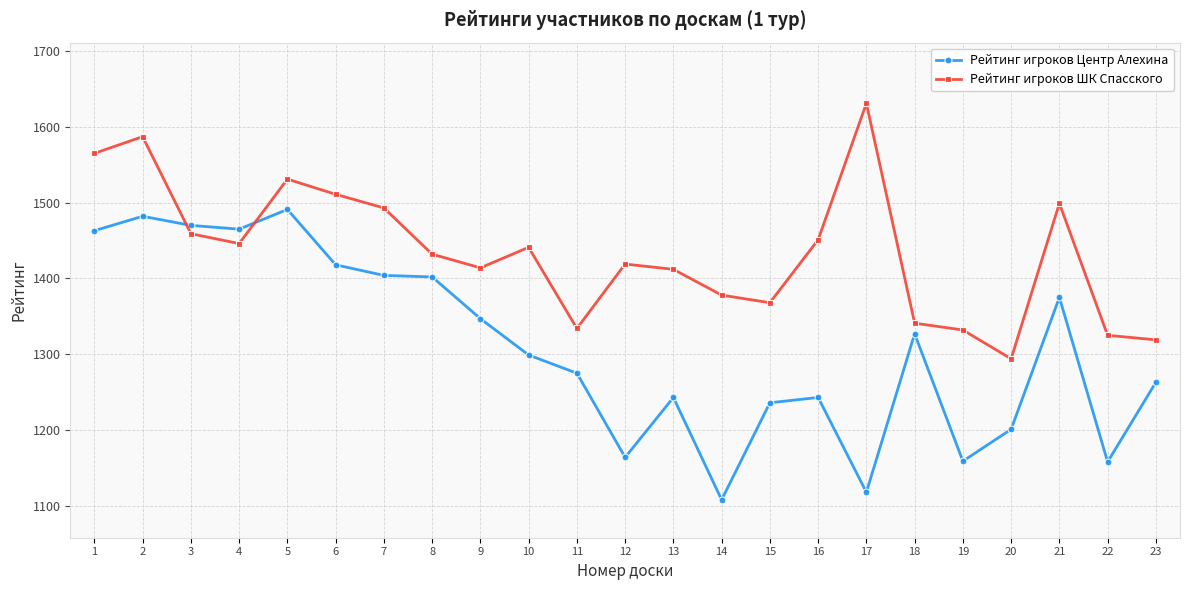

True or false: Рейтинг игроков ШК Спасского has more than 1 interior local peaks.

True